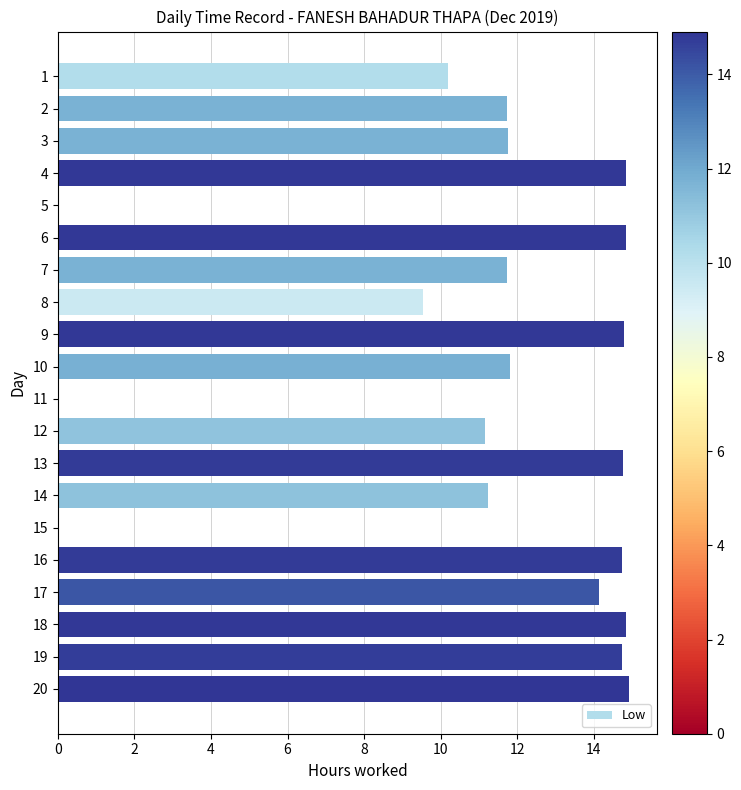

Count the number of values greater than 11.

15